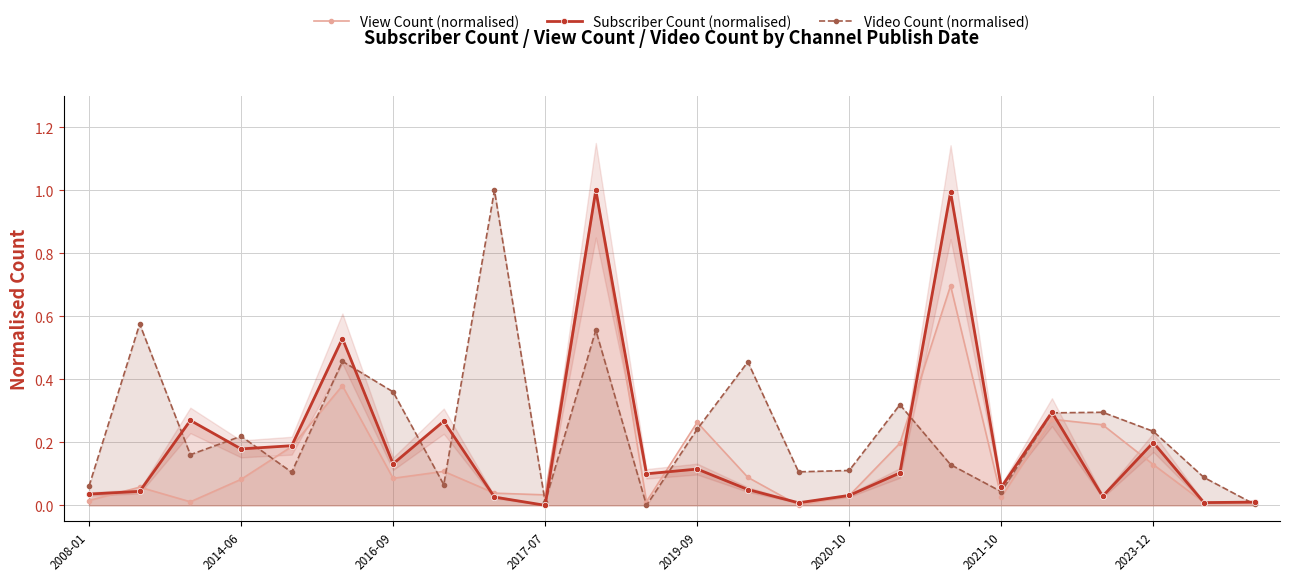

True or false: Video Count (normalised) has more than 0 interior local peaks.

True